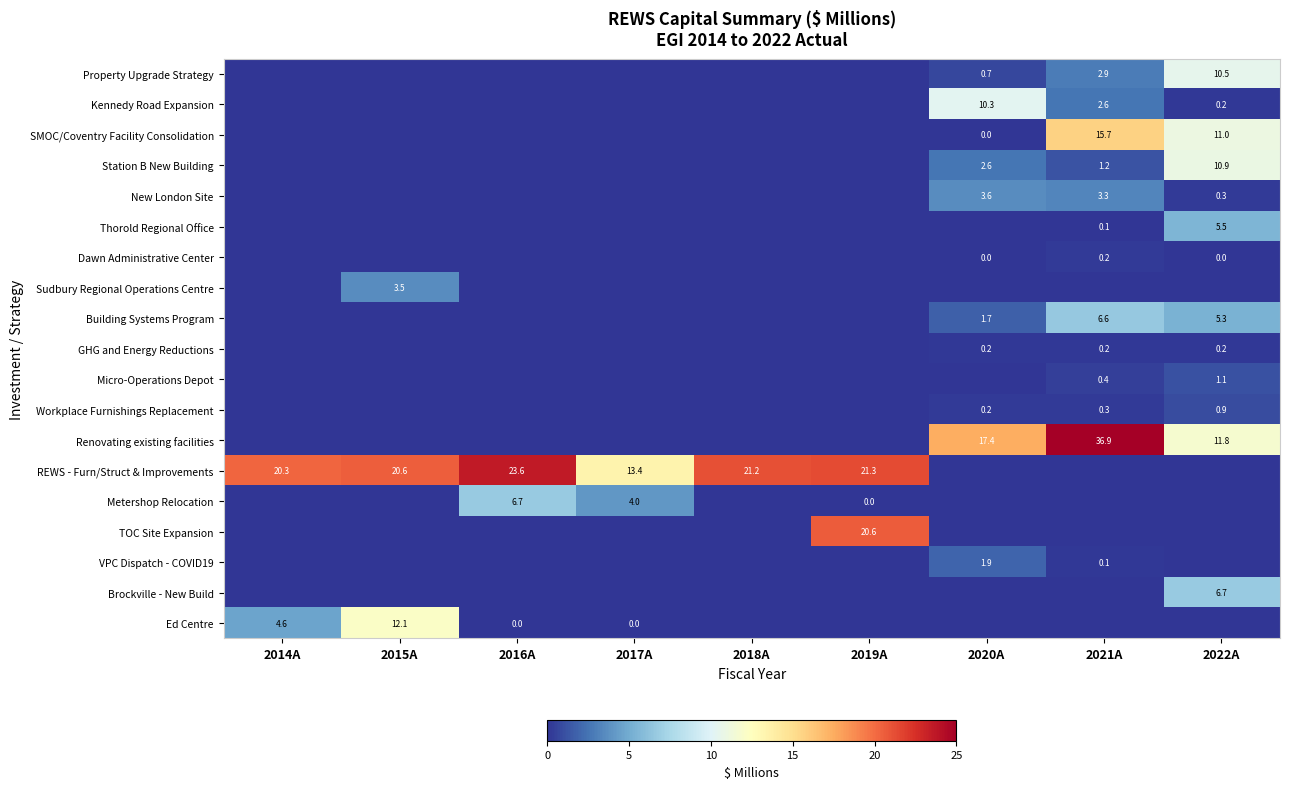

At how many categories does at least one series exceed 30?

1